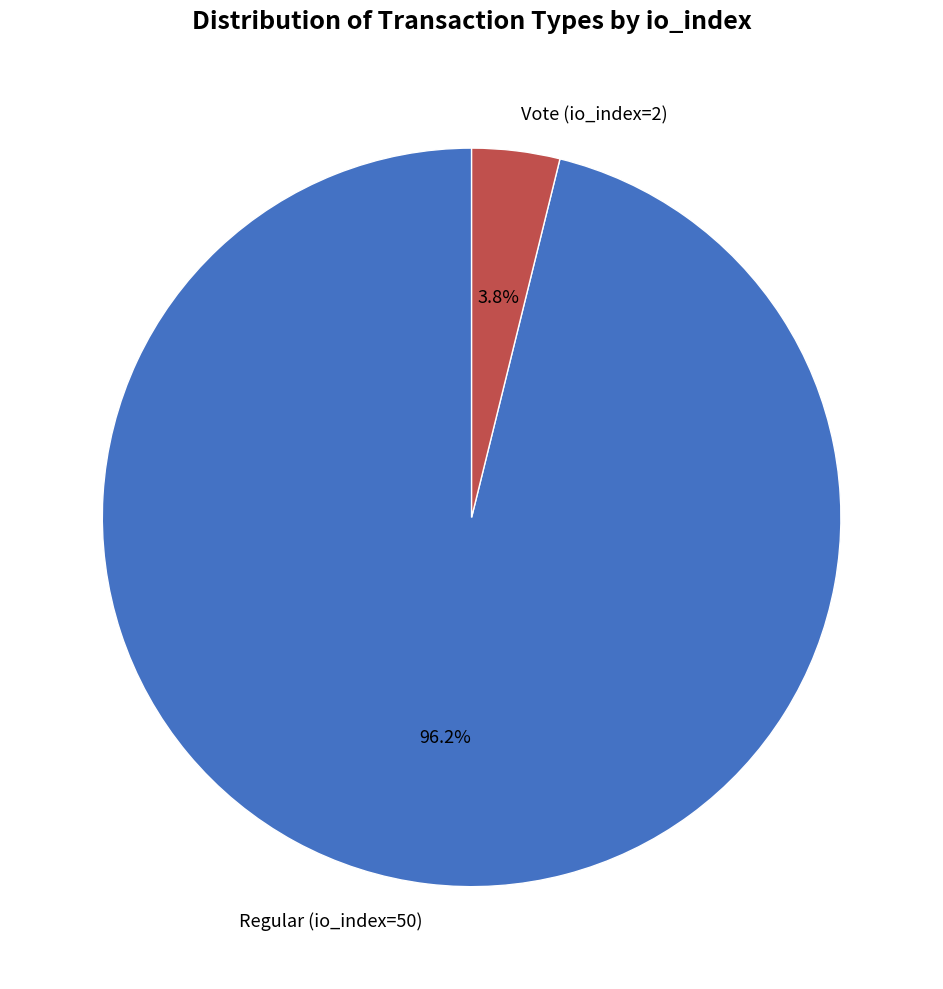

Which category accounts for the majority?

Regular (io_index=50)